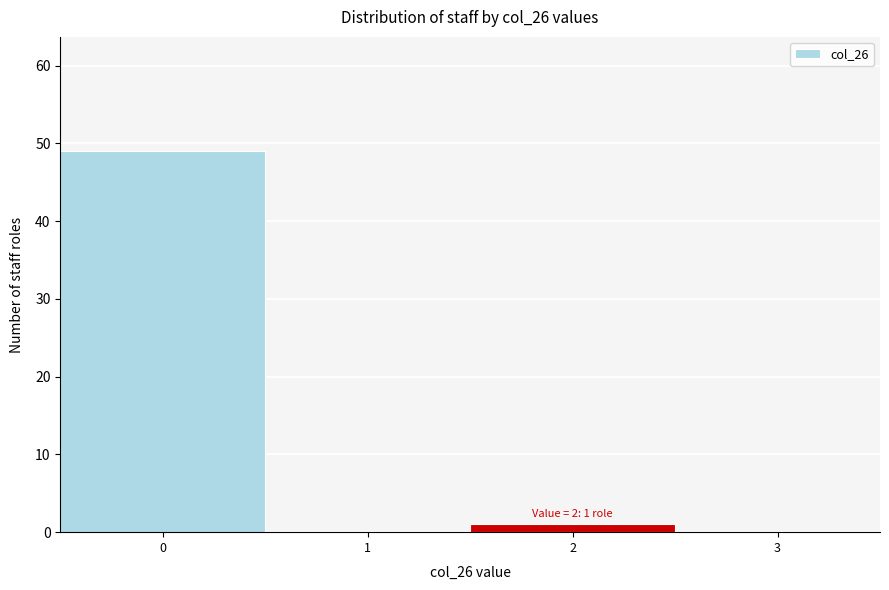

Reading right to left, extract all data points from this chart.

3=0	2=1	1=0	0=49